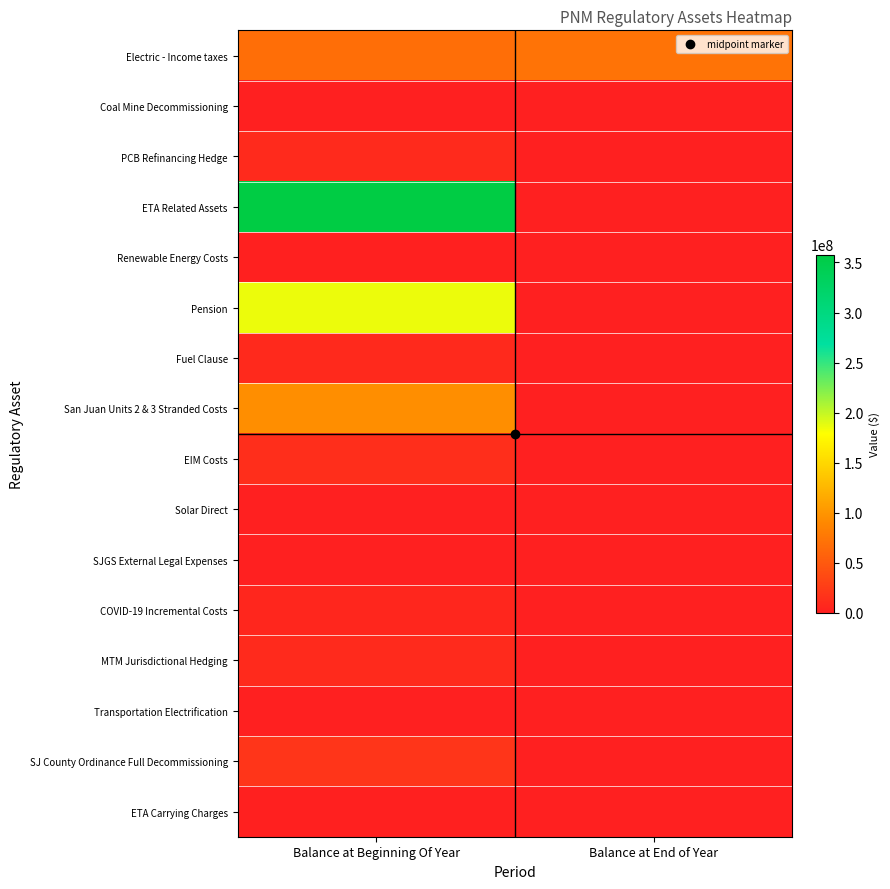

Reading left to right, what are all the values shown in this chart?

Electric - Income taxes: Balance at Beginning Of Year=67620702	Balance at End of Year=71359235
Coal Mine Decommissioning: Balance at Beginning Of Year=585051	Balance at End of Year=0
PCB Refinancing Hedge: Balance at Beginning Of Year=9703536	Balance at End of Year=0
ETA Related Assets: Balance at Beginning Of Year=357980615	Balance at End of Year=0
Renewable Energy Costs: Balance at Beginning Of Year=1257699	Balance at End of Year=0
Pension: Balance at Beginning Of Year=185439339	Balance at End of Year=0
Fuel Clause: Balance at Beginning Of Year=8903799	Balance at End of Year=0
San Juan Units 2 & 3 Stranded Costs: Balance at Beginning Of Year=94677182	Balance at End of Year=0
EIM Costs: Balance at Beginning Of Year=13102135	Balance at End of Year=0
Solar Direct: Balance at Beginning Of Year=89899	Balance at End of Year=0
SJGS External Legal Expenses: Balance at Beginning Of Year=442426	Balance at End of Year=0
COVID-19 Incremental Costs: Balance at Beginning Of Year=5664218	Balance at End of Year=0
MTM Jurisdictional Hedging: Balance at Beginning Of Year=9429421	Balance at End of Year=0
Transportation Electrification: Balance at Beginning Of Year=593919	Balance at End of Year=0
SJ County Ordinance Full Decommissioning: Balance at Beginning Of Year=18655882	Balance at End of Year=0
ETA Carrying Charges: Balance at Beginning Of Year=767444	Balance at End of Year=0